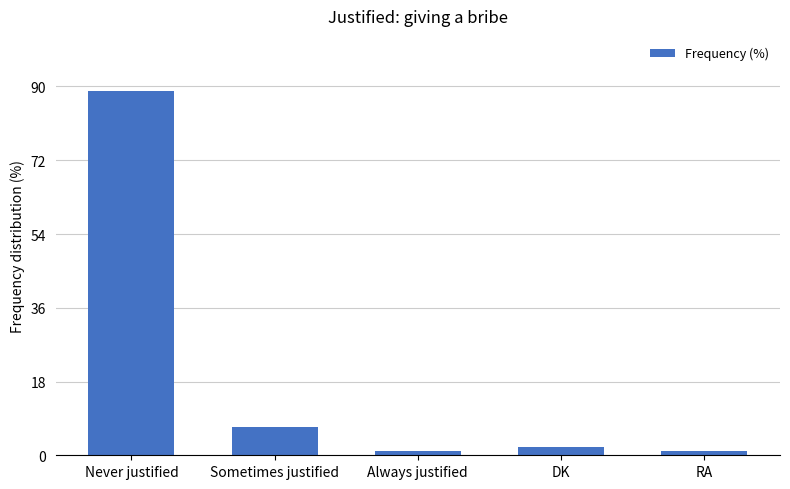

What is the sum of the values at DK and Never justified?

91